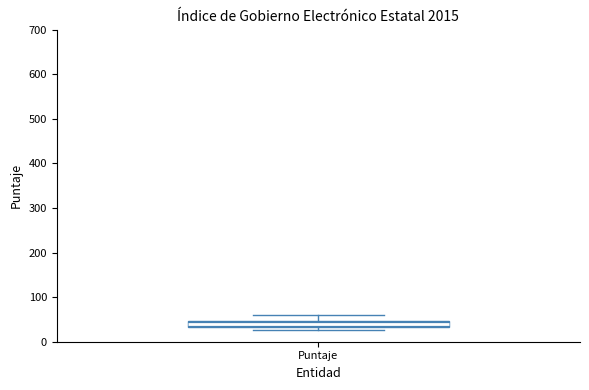

Where does the median line of the box for Puntaje sit on the y-axis? The values are not printed on the chart, so give them approximately, as read against the axis.

40